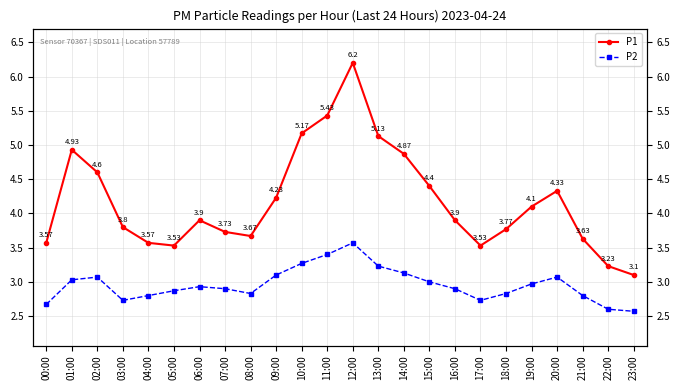

Is it true that P1 equals 3.7 at 08:00?

True